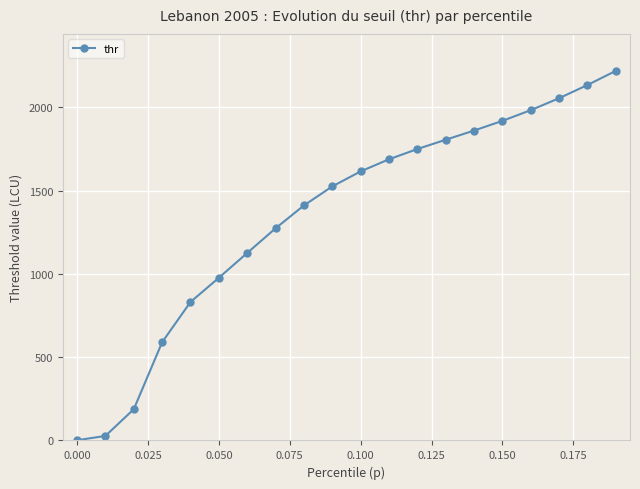

What is the average value?

1349.5